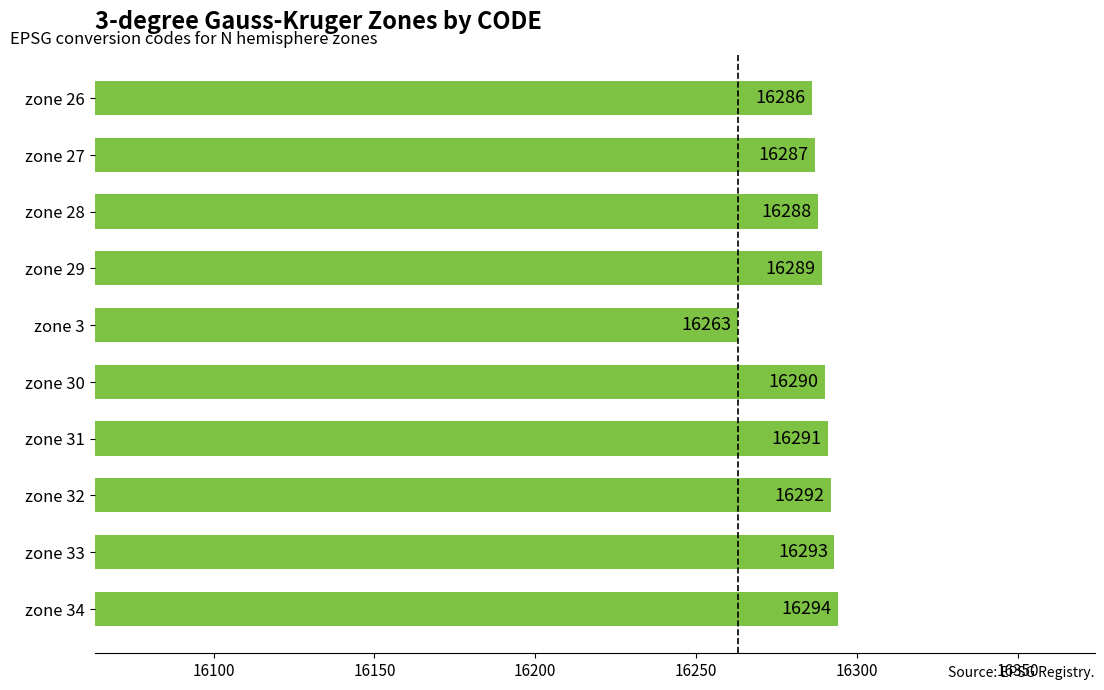

What is the minimum value shown in the chart?

16263